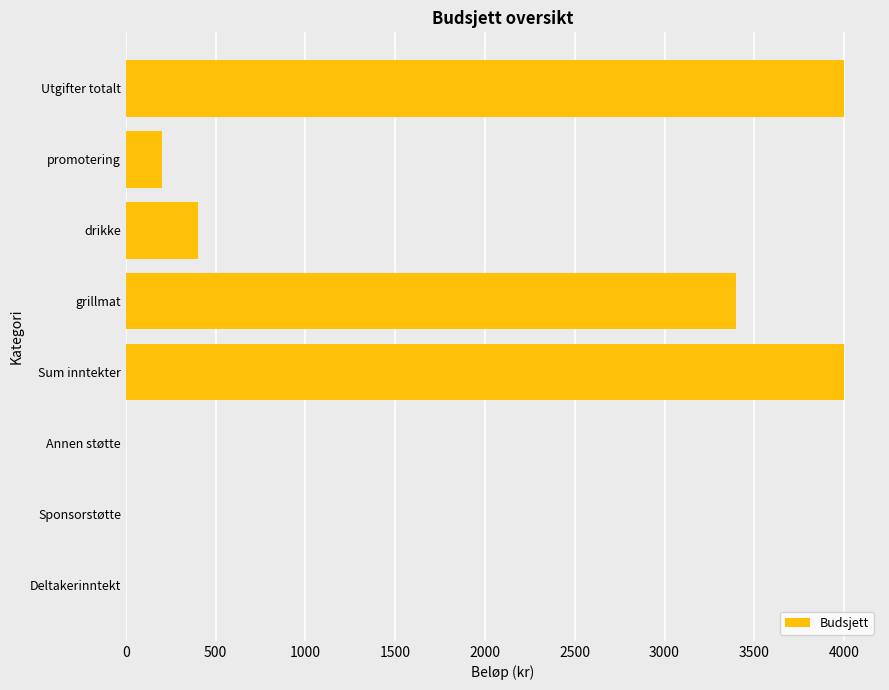

At which label is the value closest to 2000?

grillmat